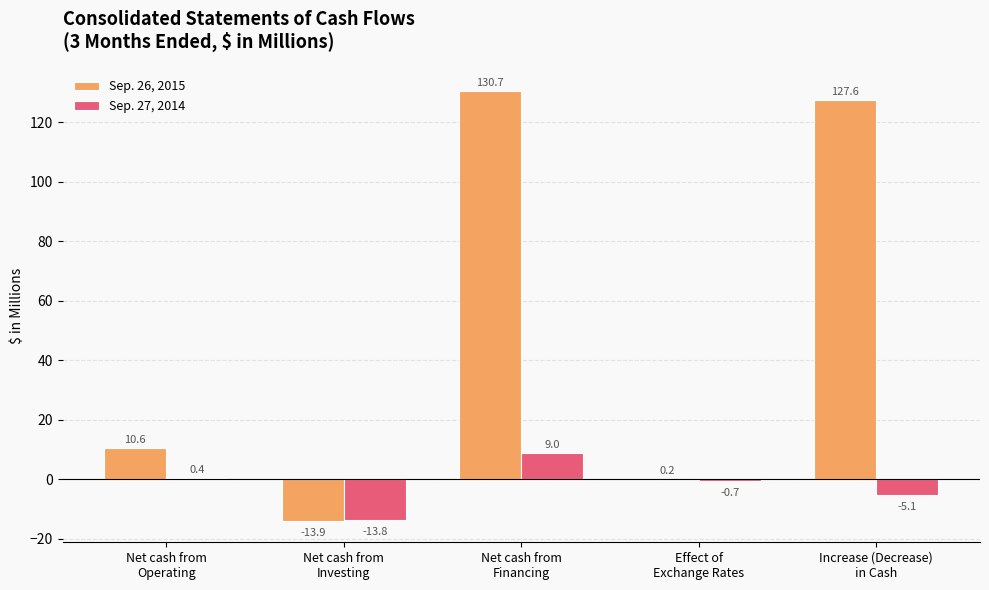

What is the maximum value shown in the chart?

130.7